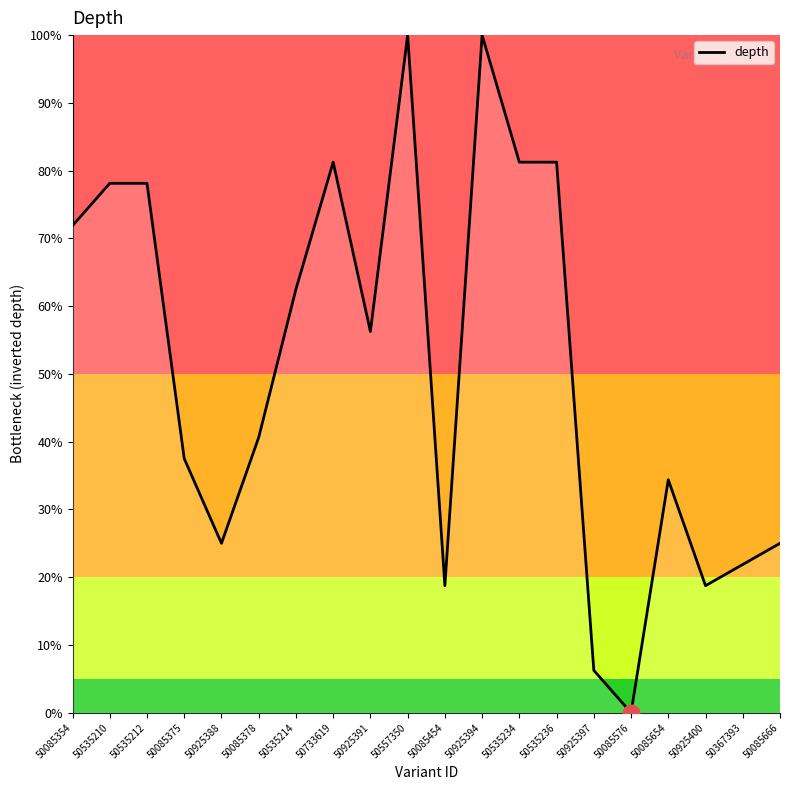

What is the sum of all values?

10.2